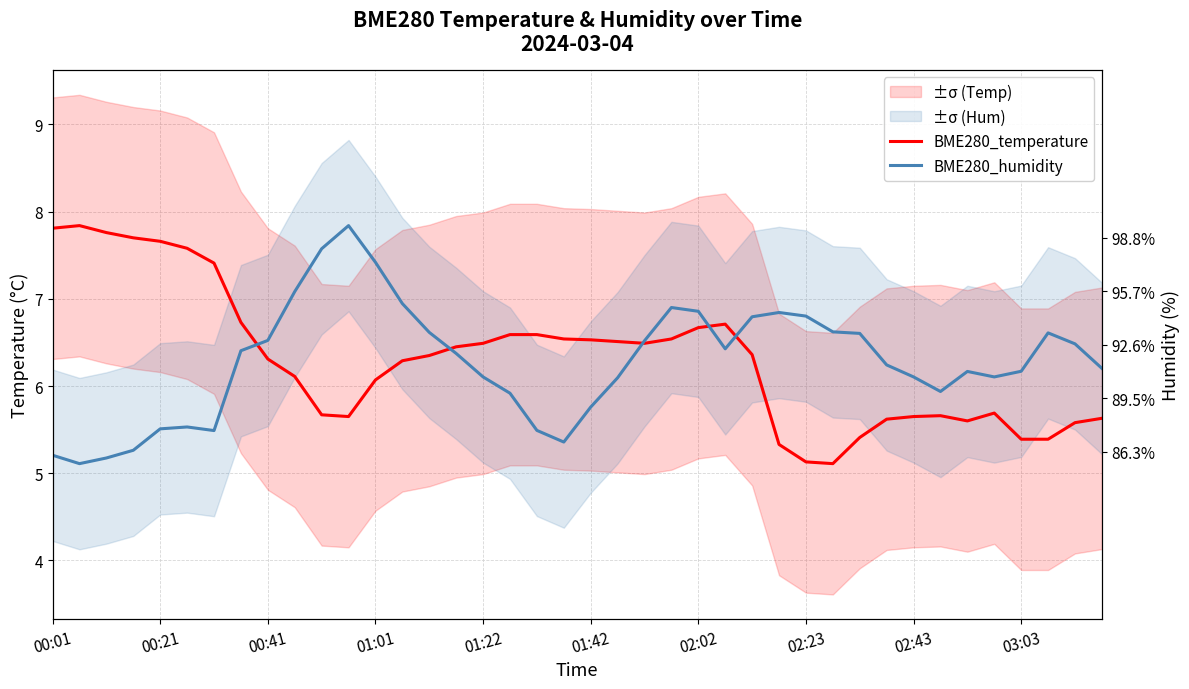

Which series changed the most between 03:03 and 22?

BME280_humidity